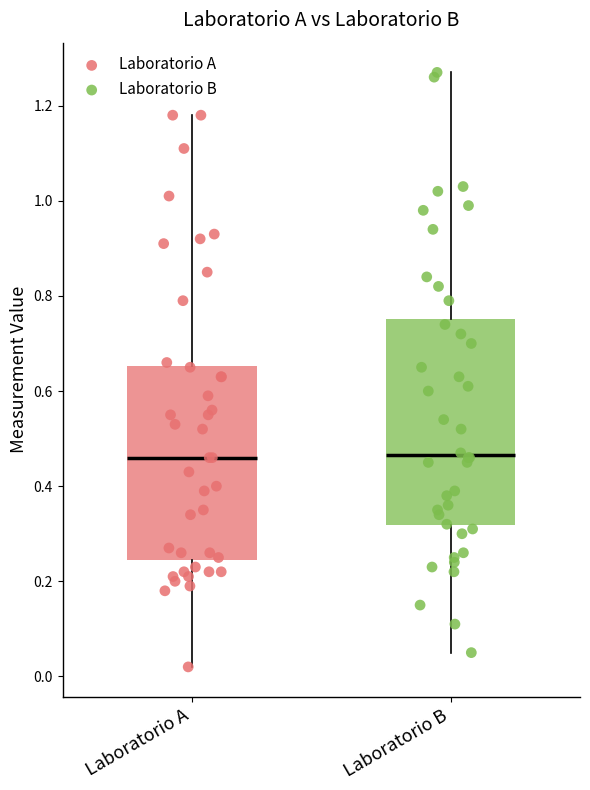

Reading left to right, transcribe this box plot: for each box, give where its median line is, the range the box spans, and where its two whiskers end, as read against the y-axis. The values are not printed on the chart, so give them approximately, as read against the axis.

Laboratorio A: median 0.46, box 0.24 to 0.66, whiskers 0.02 to 1.18
Laboratorio B: median 0.46, box 0.32 to 0.76, whiskers 0.06 to 1.28